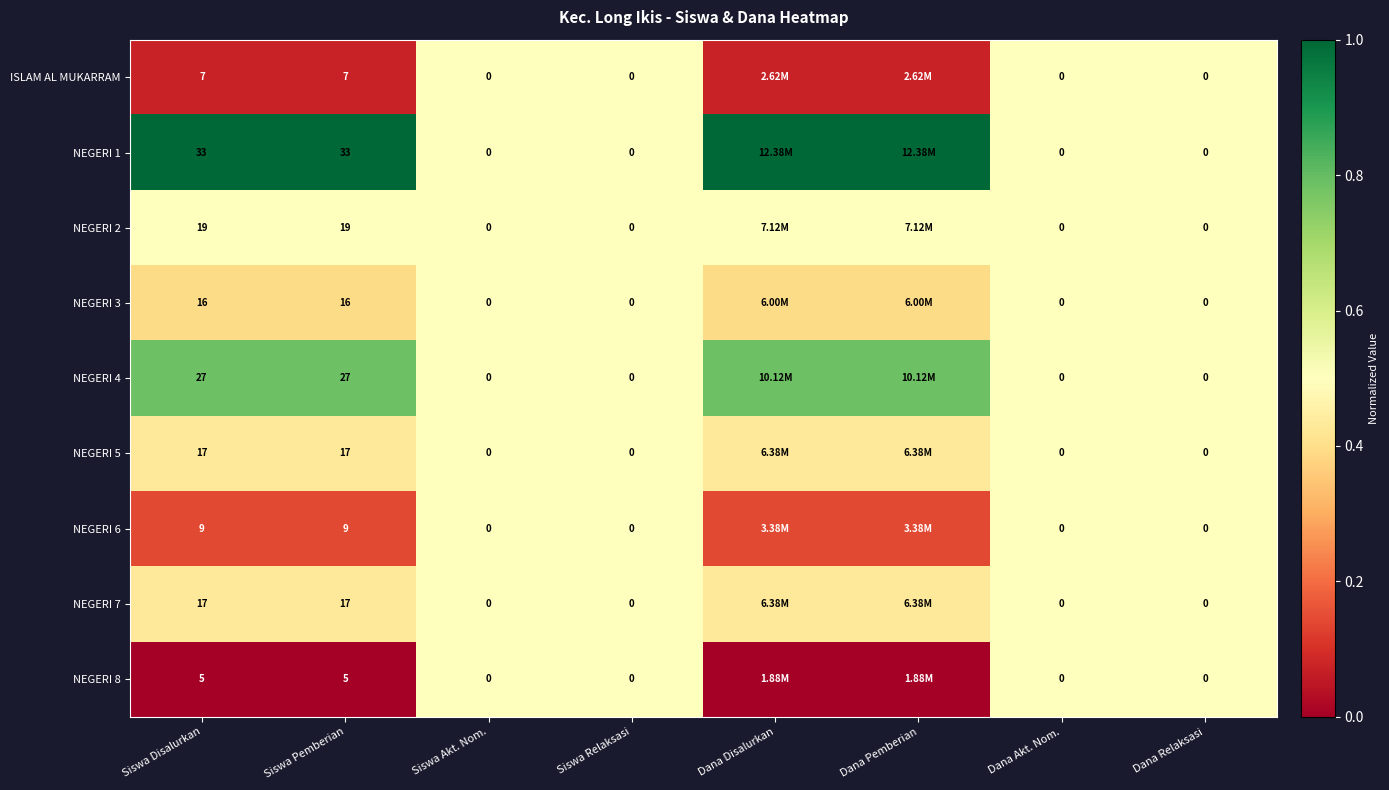

Is the value of NEGERI 8 at Siswa Disalurkan greater than the value of NEGERI 7 at Siswa Pemberian?

No